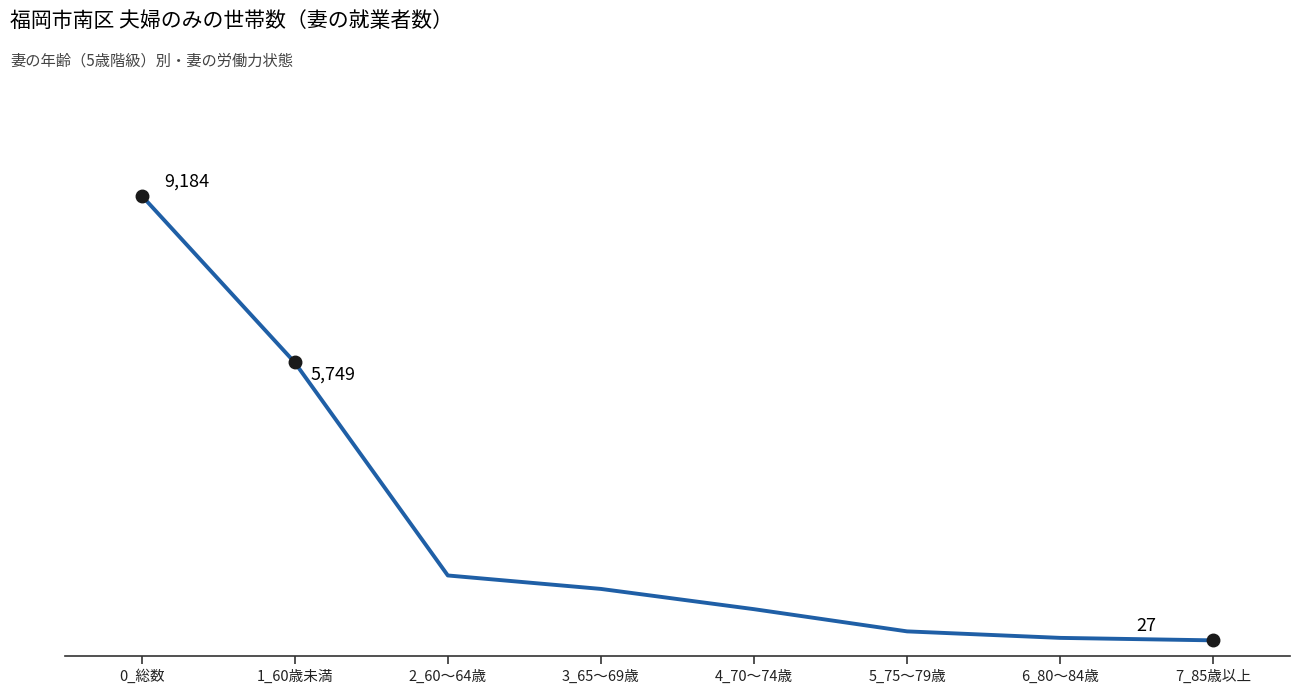

What position from the right is 0_総数?

8